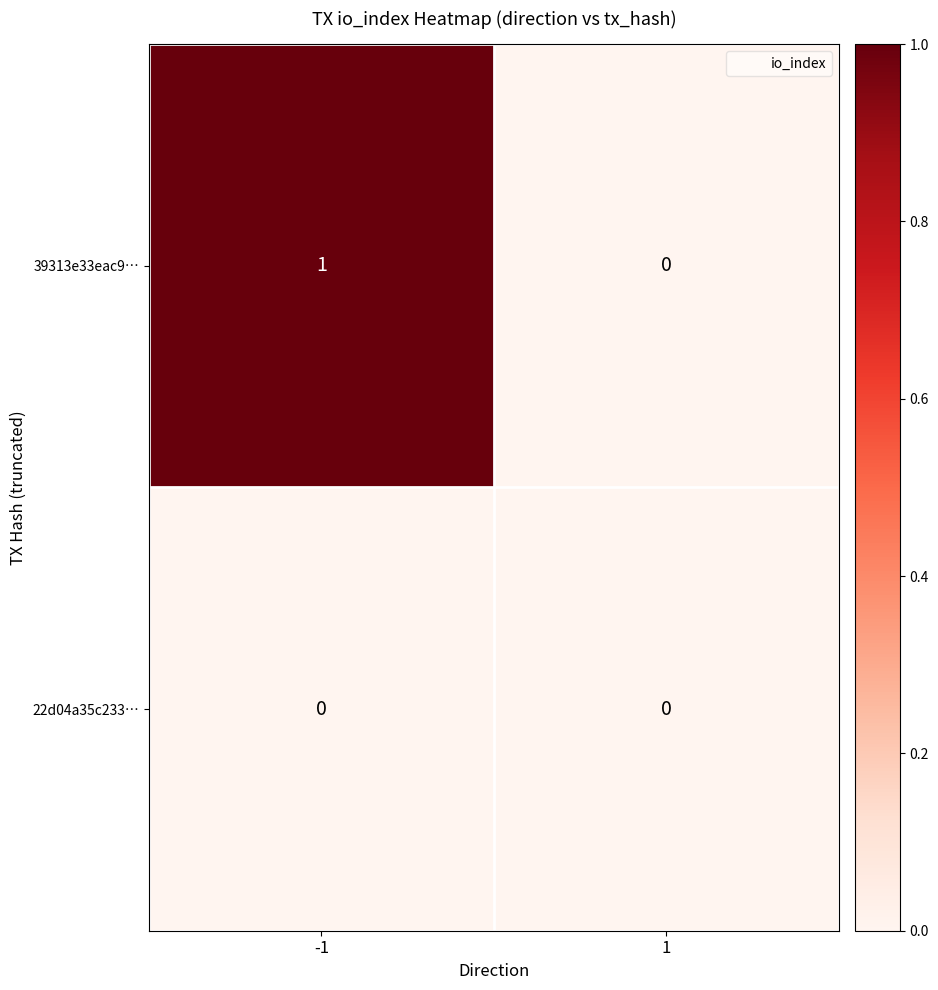

Rank the series by their maximum value, from highest to lowest.

39313e33eac9…, 22d04a35c233…